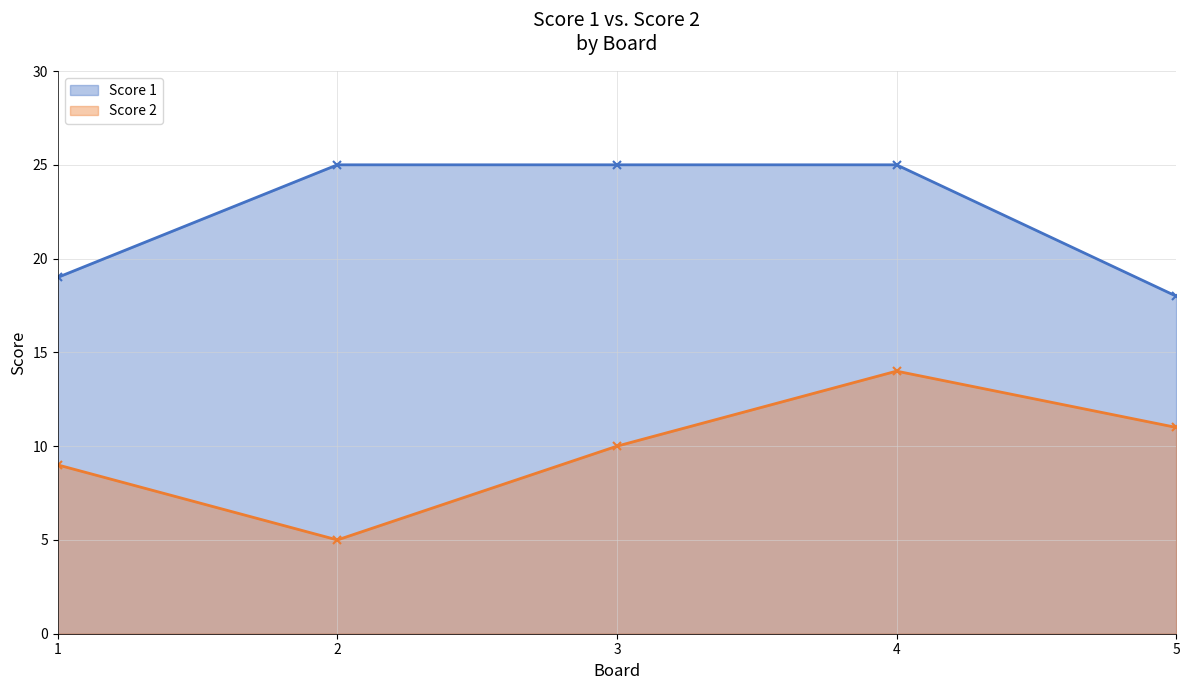

Rank the categories by Score 1 value from highest to lowest.

2, 3, 4, 1, 5